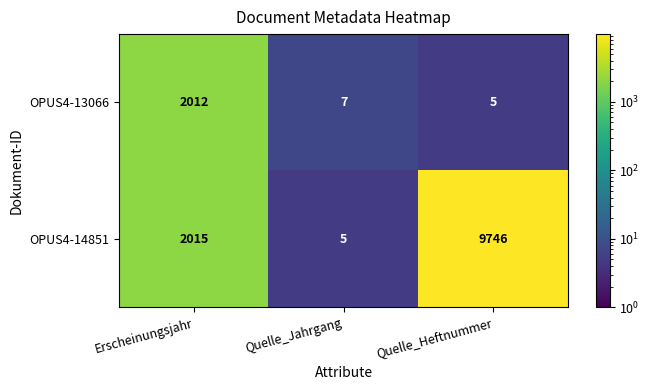

What is the total value across all series at Quelle_Jahrgang?

12